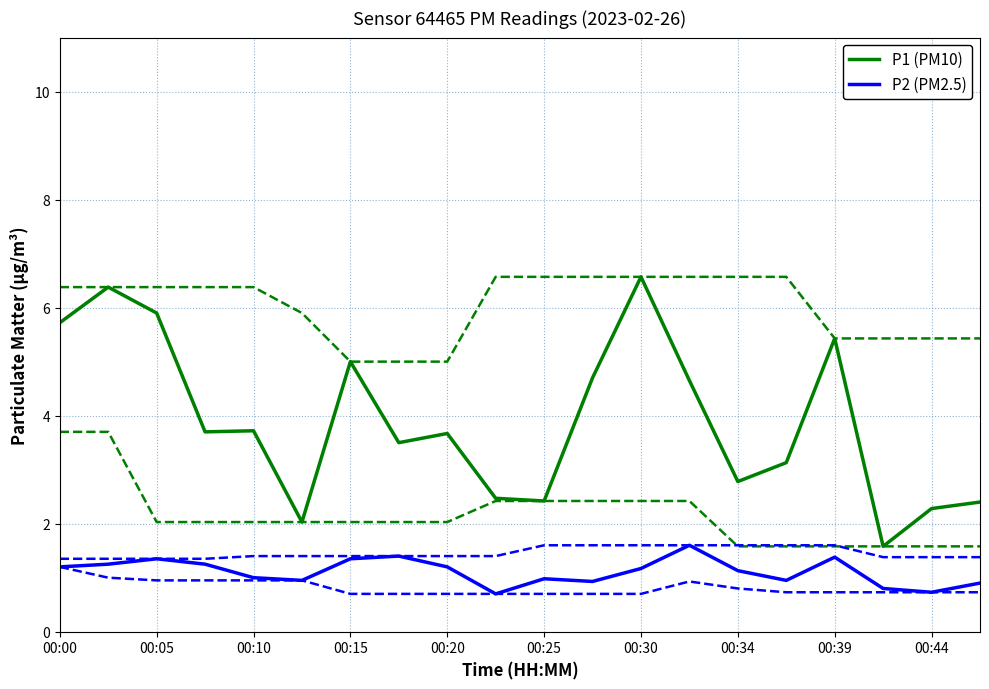

List the series in order of their overall mean, lowest first.

P2 (PM2.5), P1 (PM10)